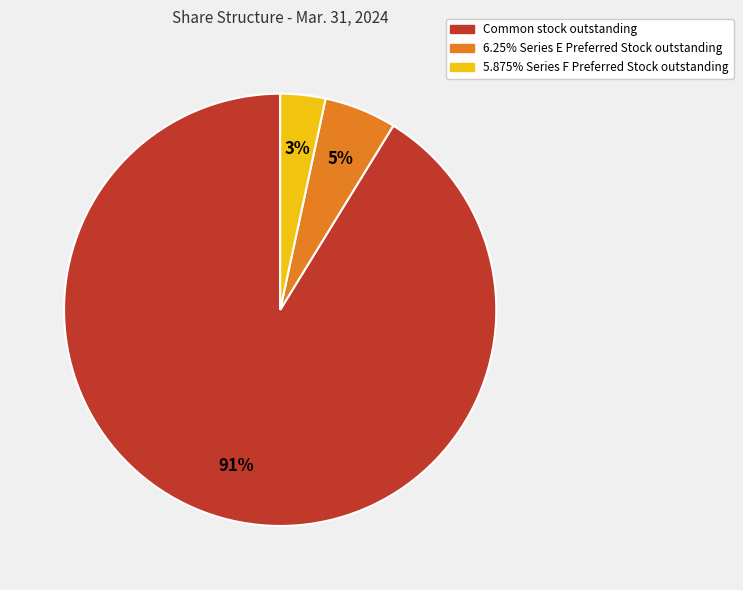

Which slice is the largest?

Common stock outstanding